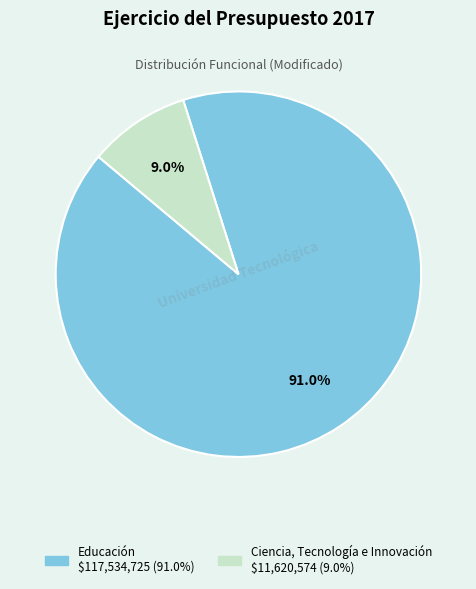

Count the number of slices in the pie.

2